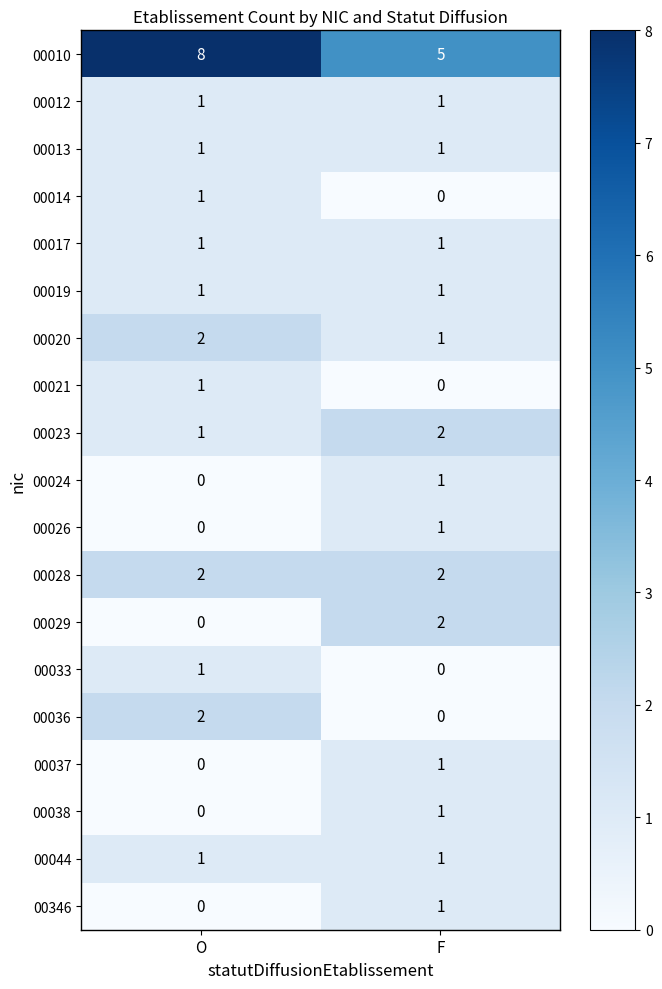

The value of 00029 at O is 0. True or false?

True